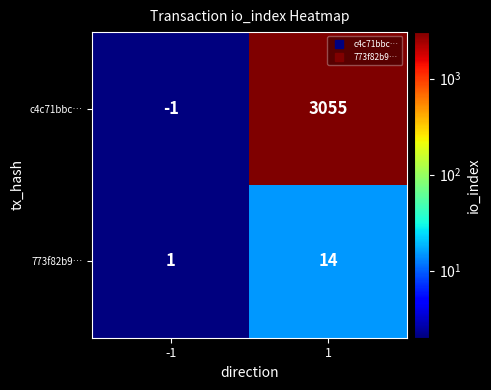

What is the spread (max minus min) of values at 1?

3041